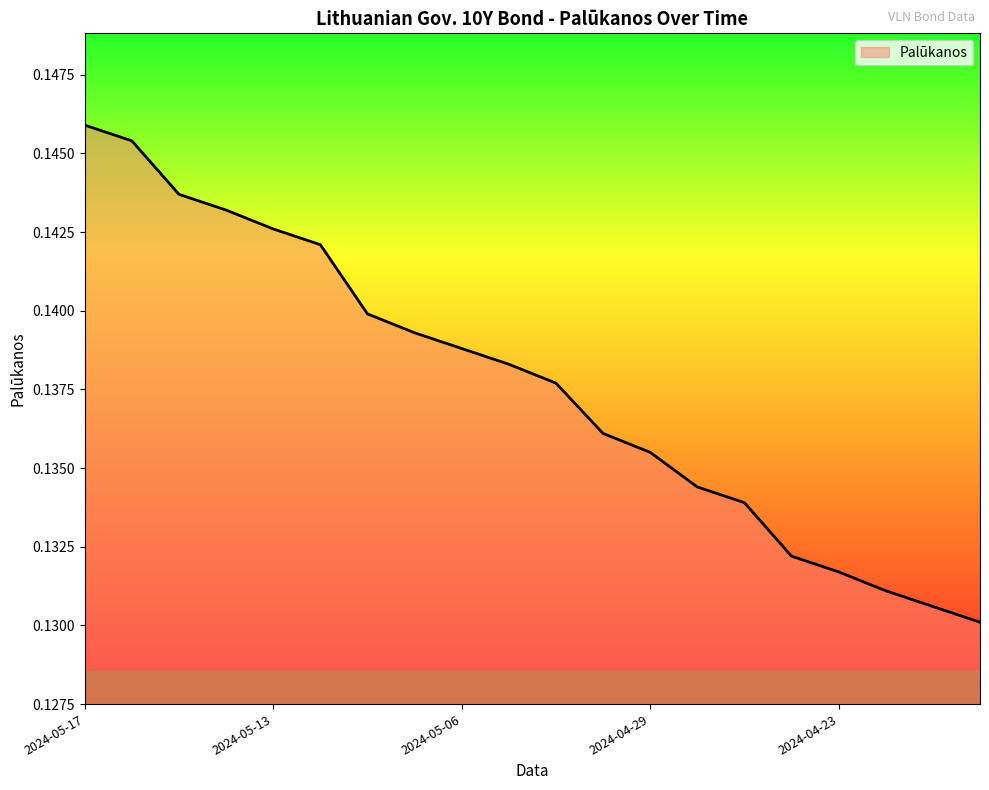

How many lines are shown in the chart?

1